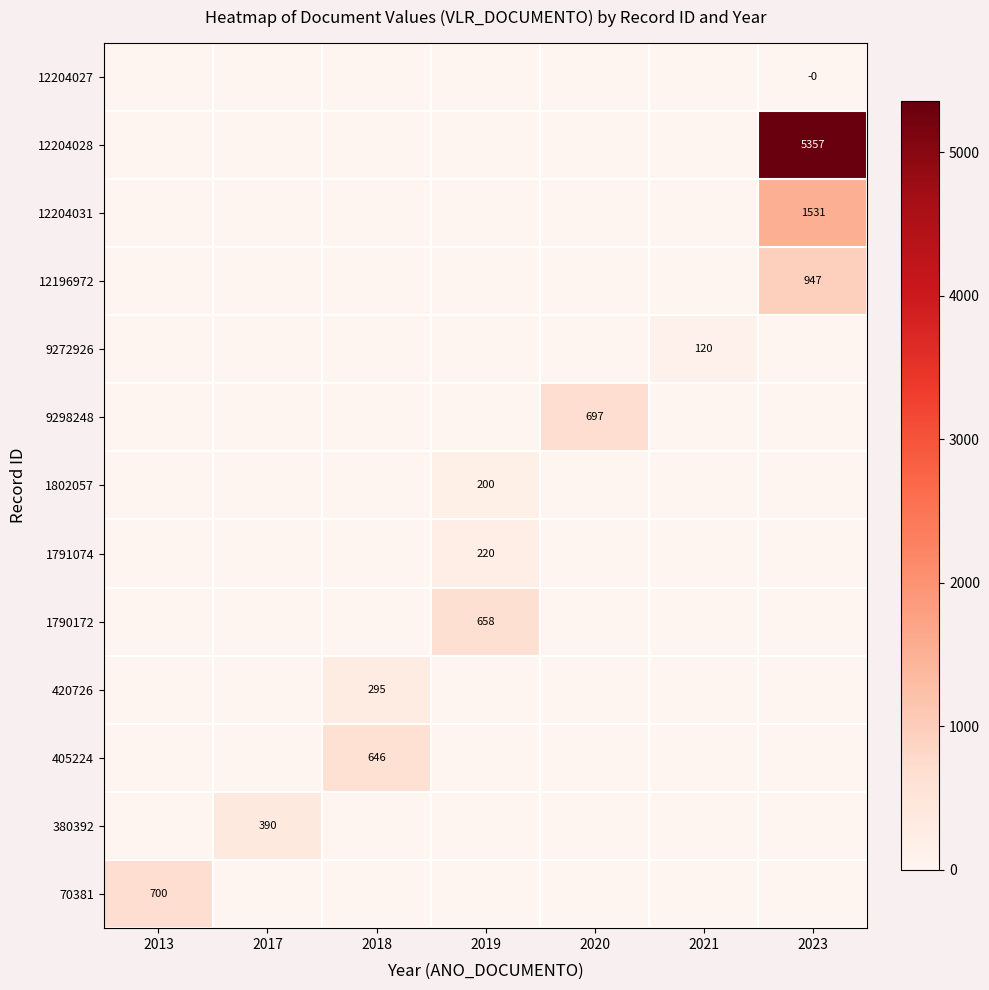

How many values in the 70381 series exceed 0?

1